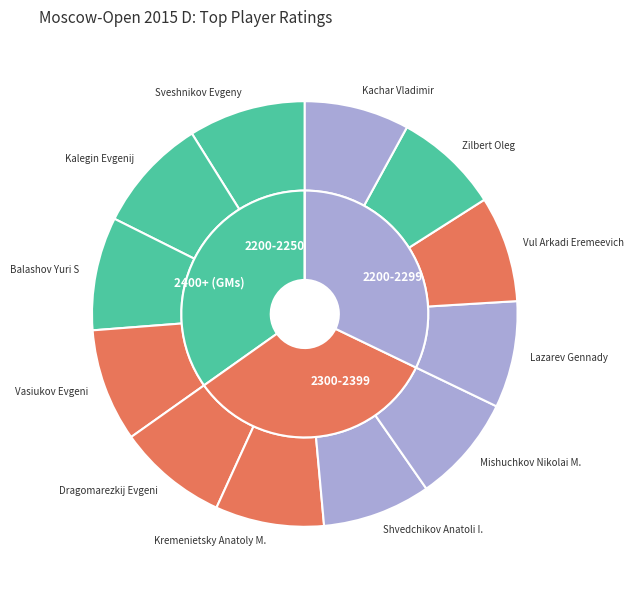

Rank the categories by value from lowest to highest.

Kachar Vladimir, Zilbert Oleg, Vul Arkadi Eremeevich, Lazarev Gennady, Mishuchkov Nikolai M., Shvedchikov Anatoli I., Kremenietsky Anatoly M., Dragomarezkij Evgeni, Vasiukov Evgeni, Balashov Yuri S, Kalegin Evgenij, Sveshnikov Evgeny